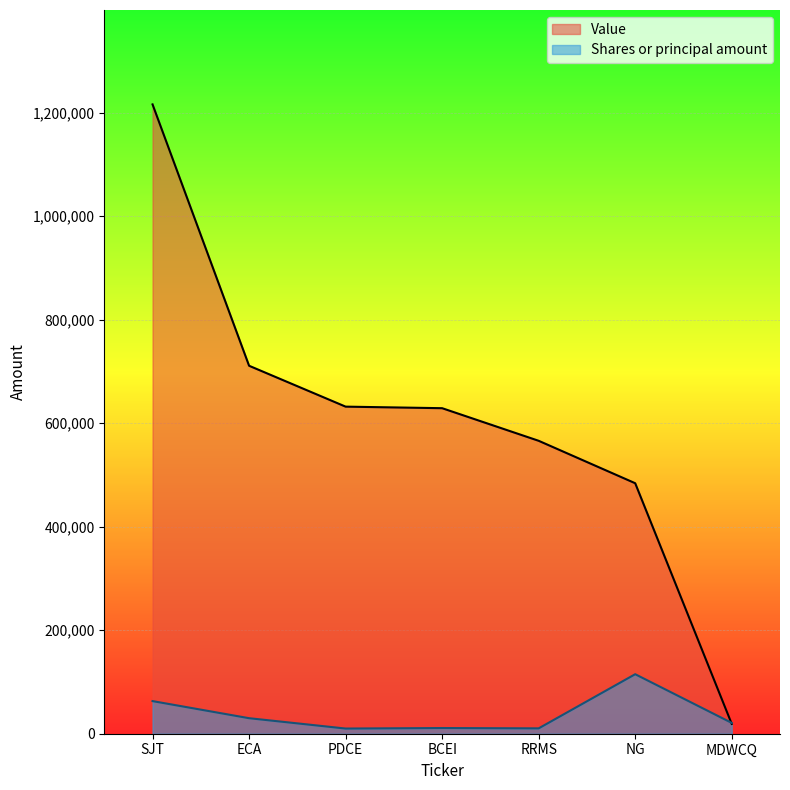

Which label corresponds to the largest value in the chart?

SJT